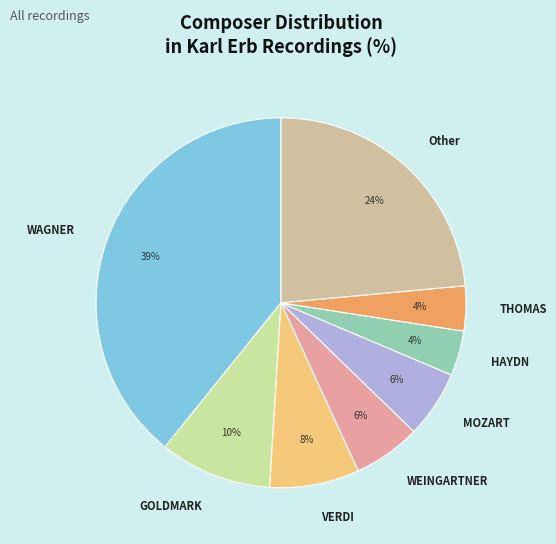

Is it true that THOMAS is 18% of the pie?

False